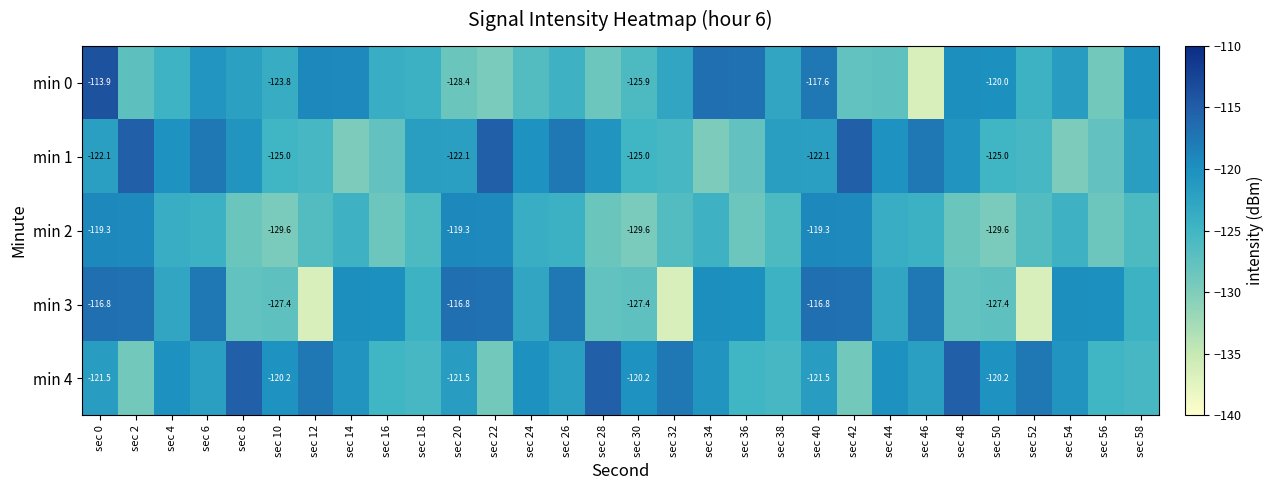

The value of min 2 at sec 20 is -175.3. True or false?

False